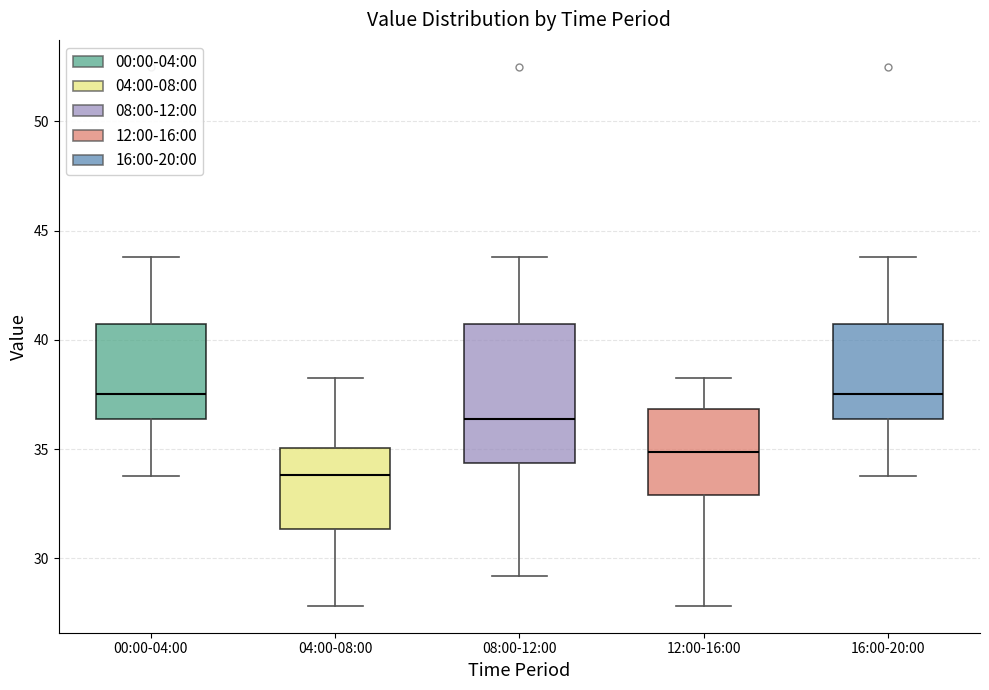

Reading left to right, transcribe this box plot: for each box, give where its median line is, the range the box spans, and where its two whiskers end, as read against the y-axis. The values are not printed on the chart, so give them approximately, as read against the axis.

00:00-04:00: median 37.5, box 36.5 to 40.5, whiskers 34.0 to 44.0
04:00-08:00: median 34.0, box 31.5 to 35.0, whiskers 28.0 to 38.5
08:00-12:00: median 36.5, box 34.5 to 40.5, whiskers 29.0 to 44.0
12:00-16:00: median 35.0, box 33.0 to 37.0, whiskers 28.0 to 38.5
16:00-20:00: median 37.5, box 36.5 to 40.5, whiskers 34.0 to 44.0